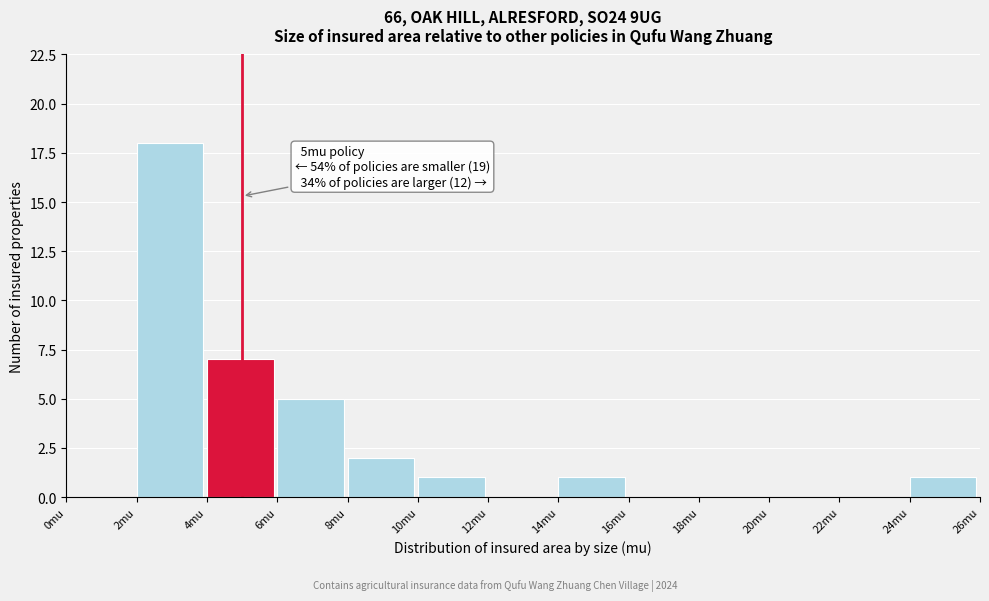

Which range on the x-axis has the tallest bar?

2 to 4